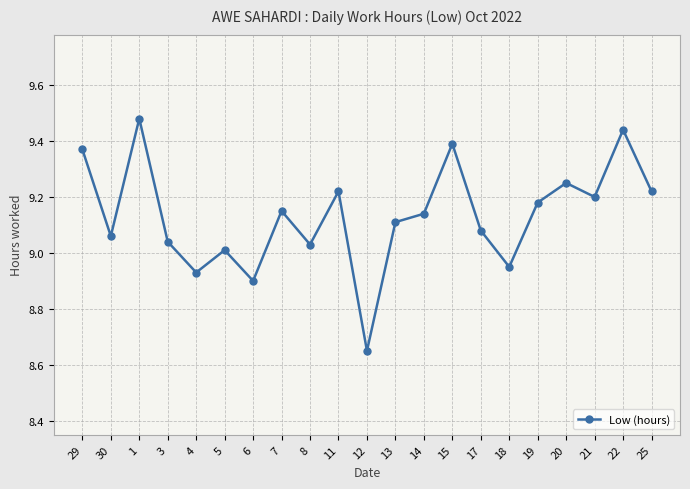

What is the change in value from 8 to 20?

+0.2